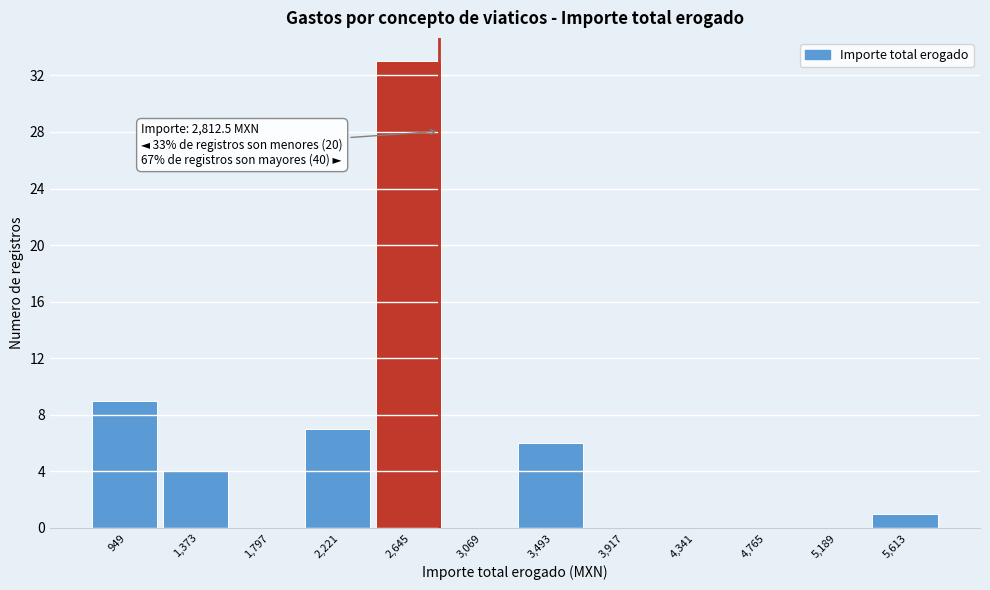

Which range on the x-axis has the tallest bar?

2450 to 2850